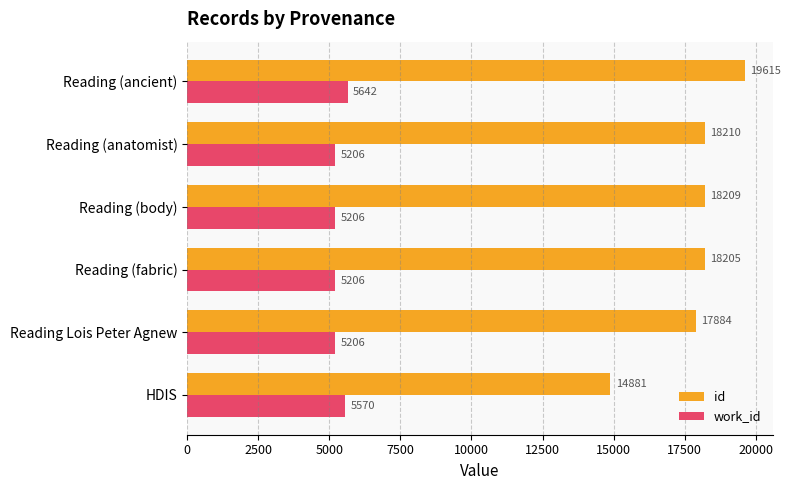

Where is work_id nearest to the value 5424?

HDIS